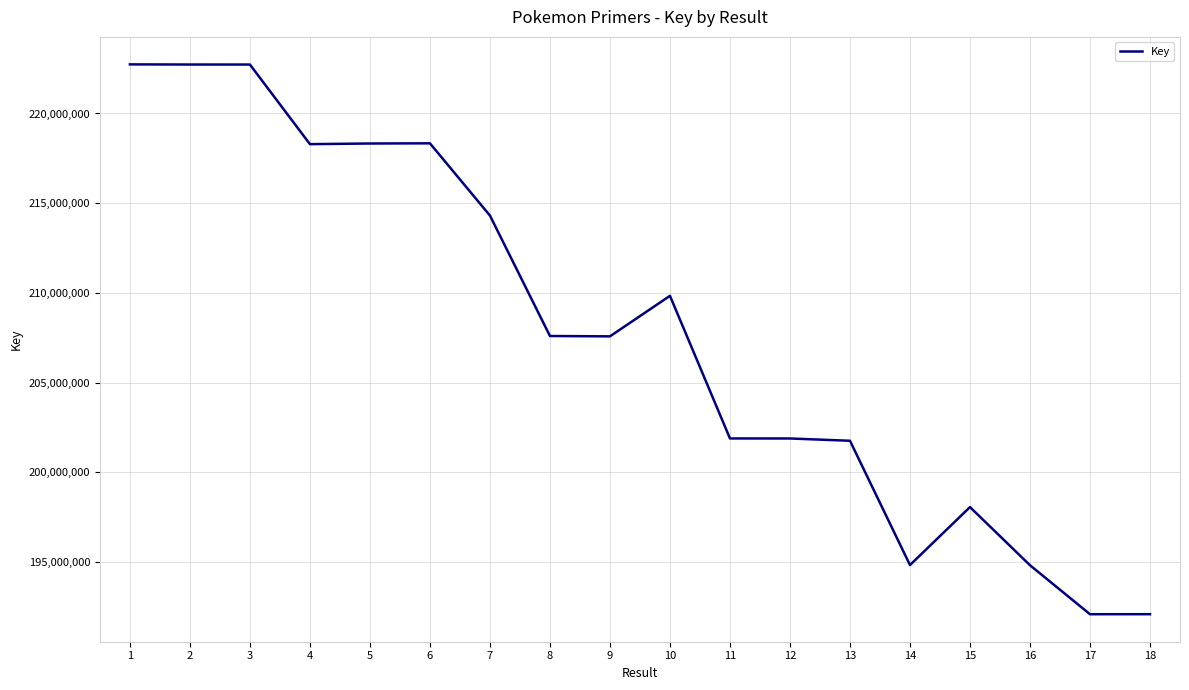

What is the difference between the values at 15 and 17?

5972799